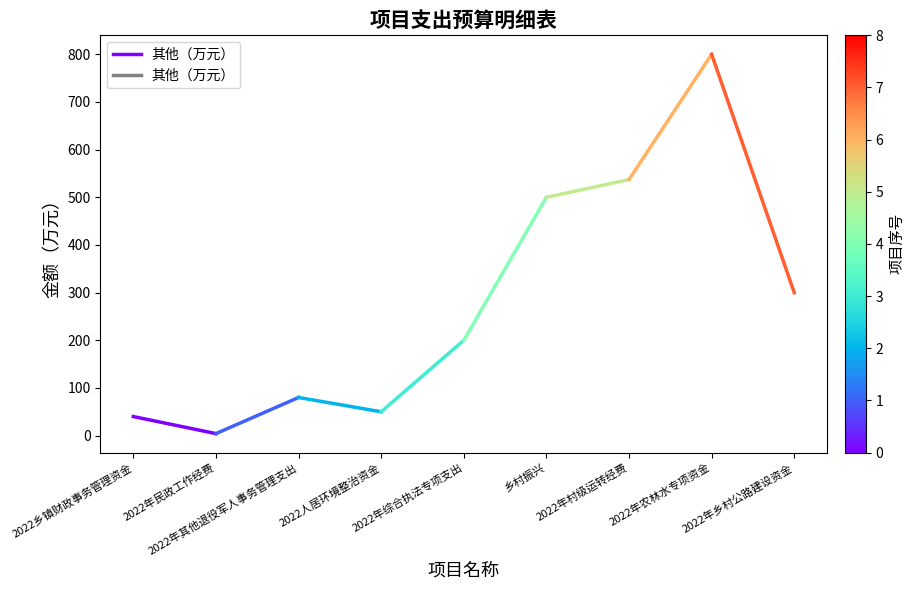

How many values are below 40?

1